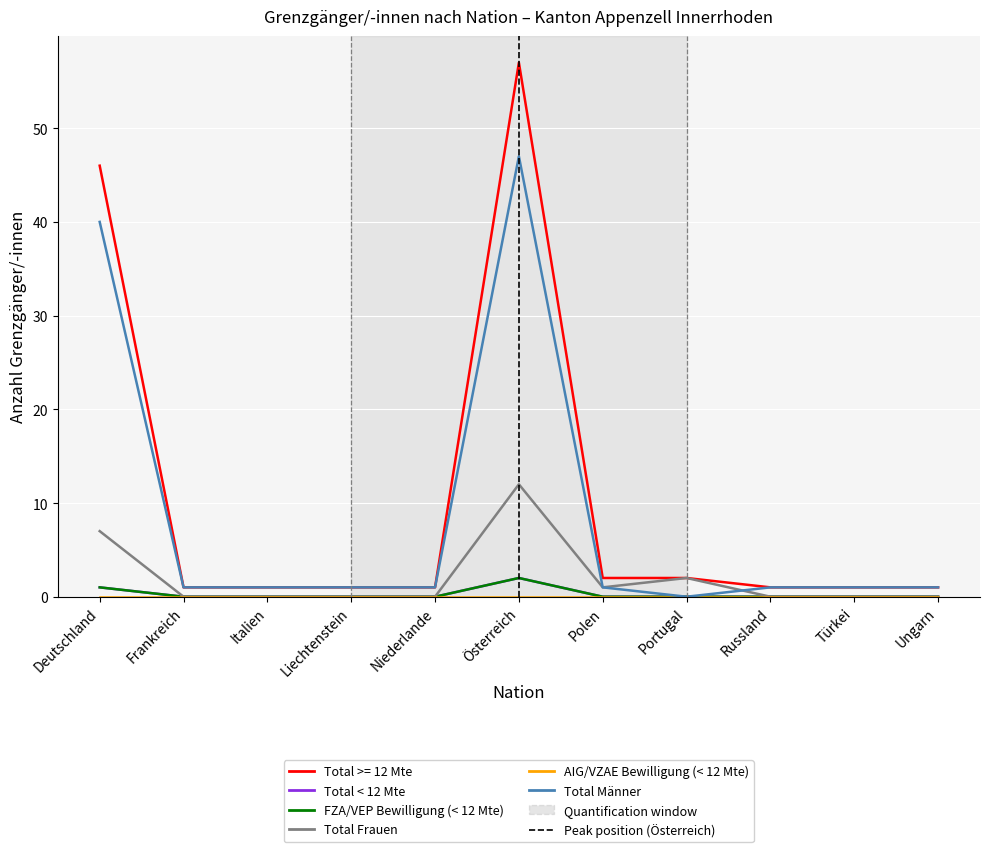

List the labels in order of Total Männer value, smallest first.

Portugal, Frankreich, Italien, Liechtenstein, Niederlande, Polen, Russland, Türkei, Ungarn, Deutschland, Österreich